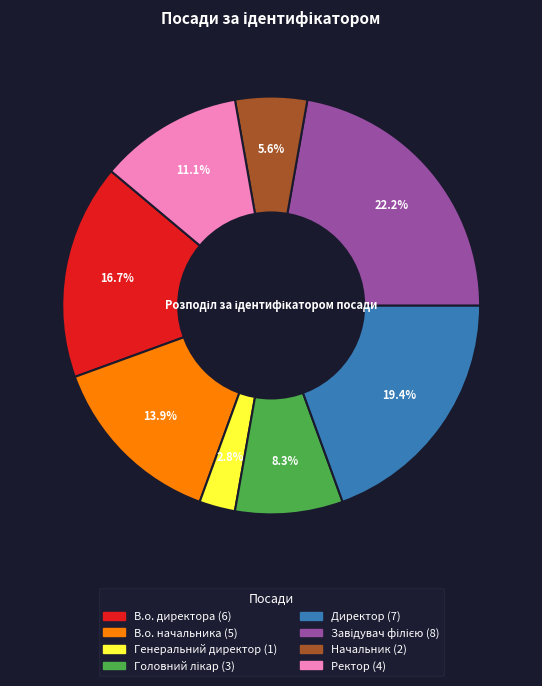

Count the number of slices in the pie.

8